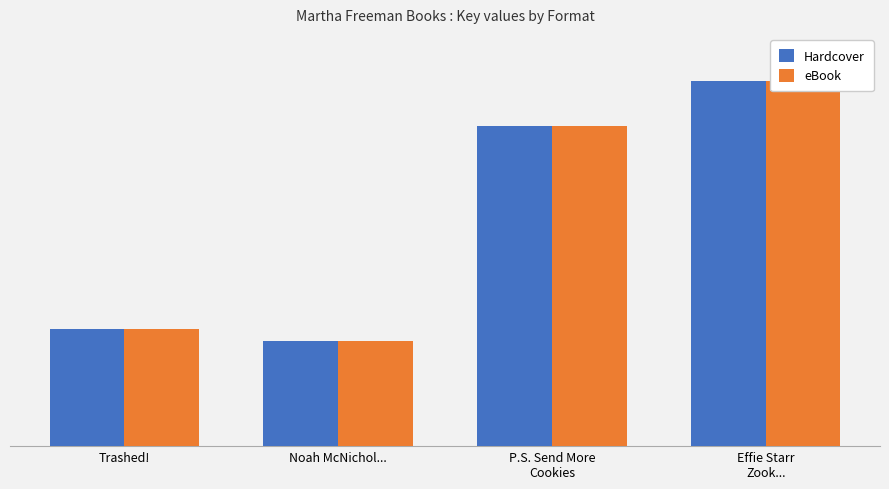

What value does the Hardcover series have at P.S. Send More
Cookies?

504148844